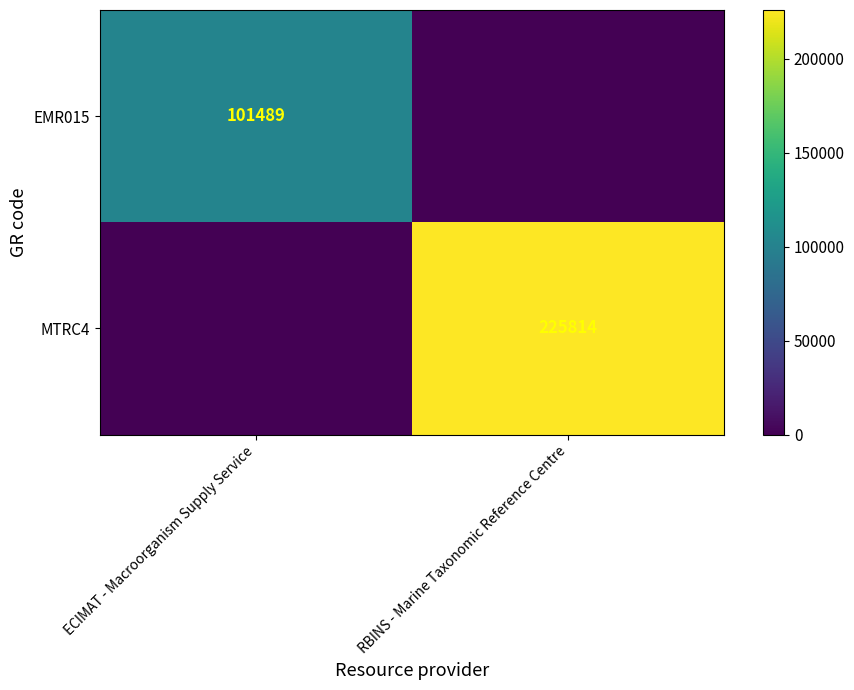

Is it true that EMR015 equals 56616 at ECIMAT - Macroorganism Supply Service?

False